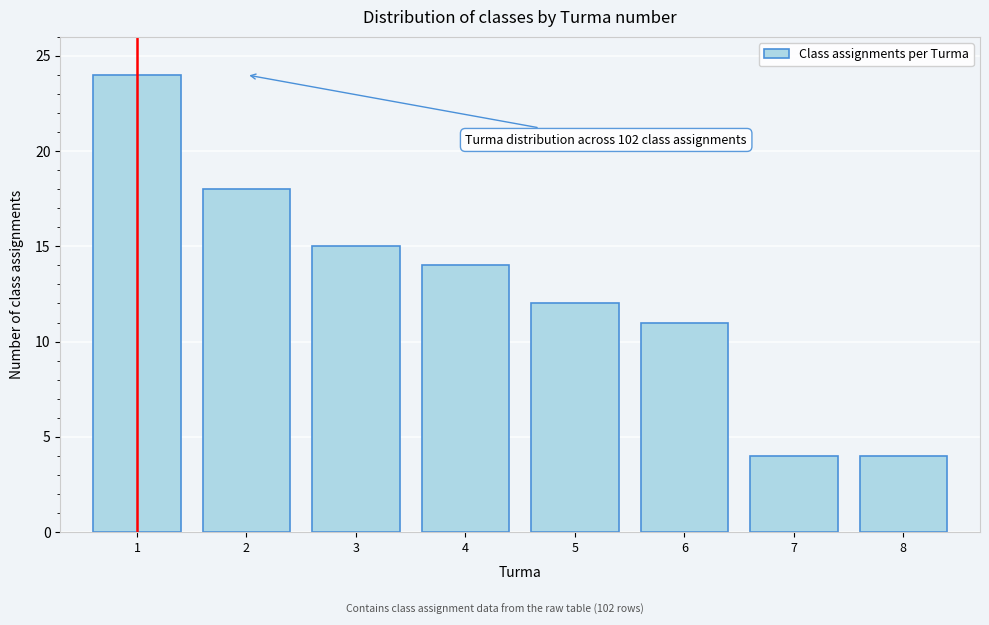

Reading left to right, extract all data points from this chart.

1=24	2=18	3=15	4=14	5=12	6=11	7=4	8=4